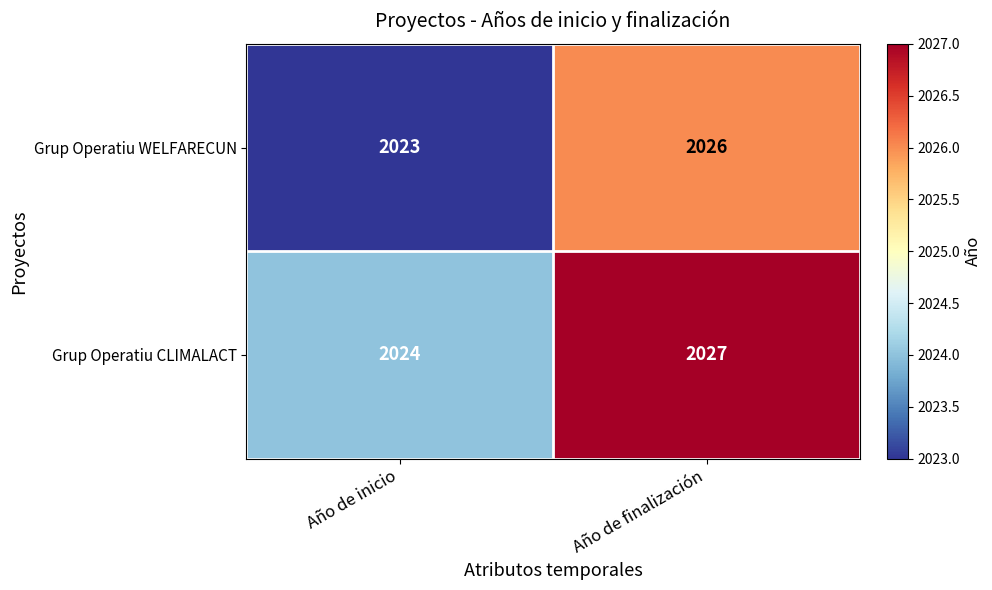

Reading left to right, transcribe all the data shown in this chart.

Grup Operatiu WELFARECUN: 2023	2026
Grup Operatiu CLIMALACT: 2024	2027